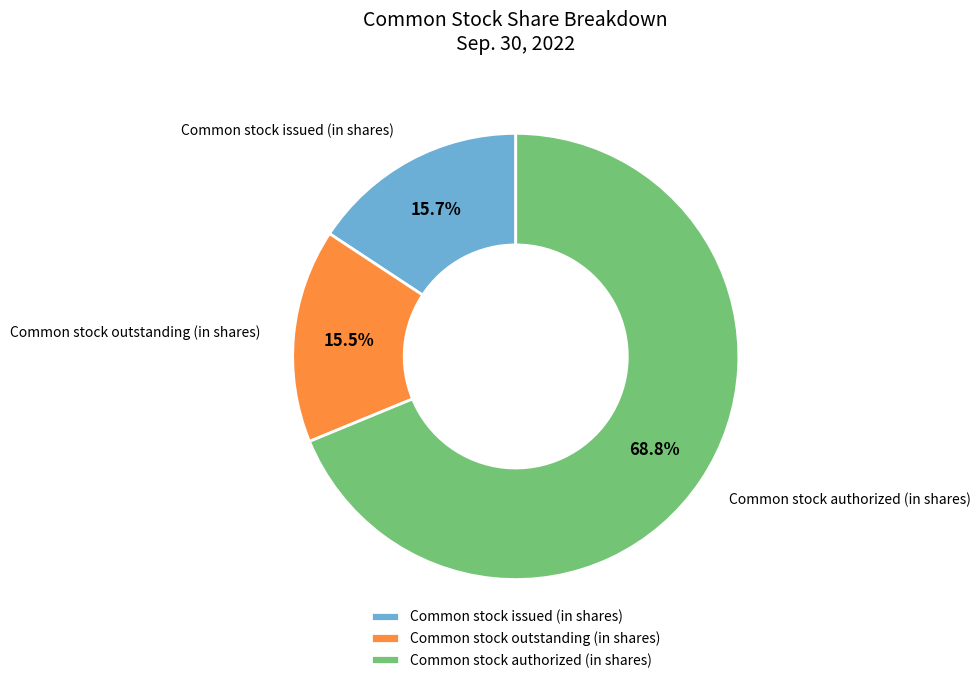

Count the number of slices in the pie.

3